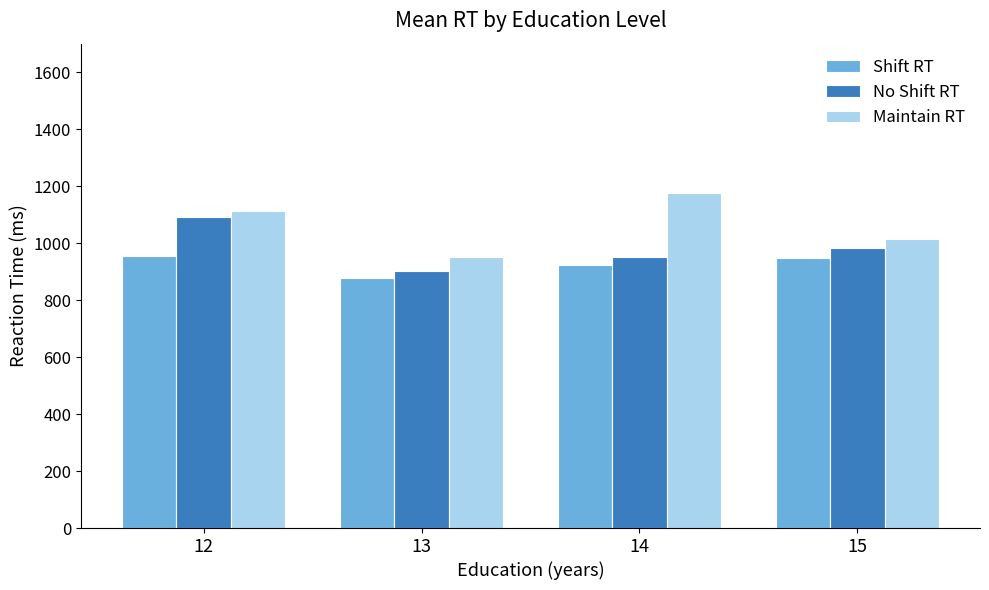

Reading right to left, extract all data points from this chart.

Shift RT: 946.5	922.8	876.7	955.1
No Shift RT: 981.5	949.8	902.4	1091.2
Maintain RT: 1013.4	1175.1	952.5	1113.4